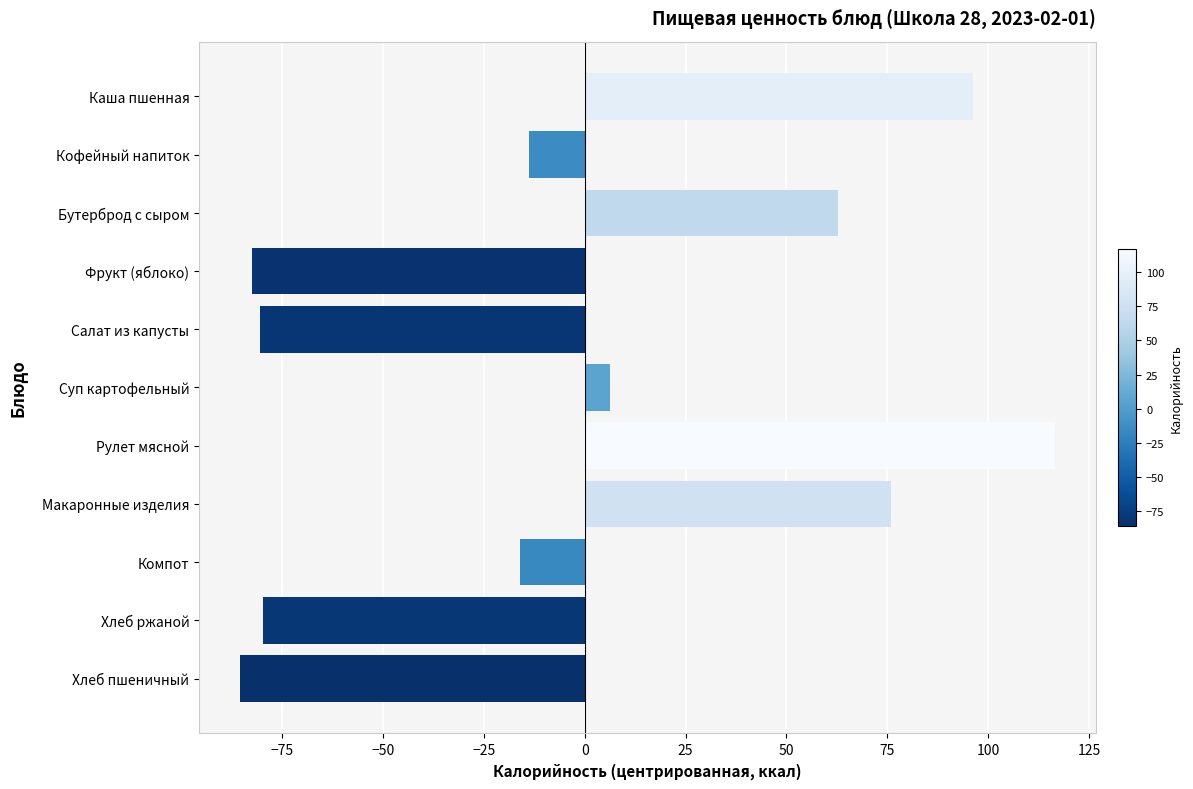

The value at Макаронные изделия is 76.0. True or false?

True